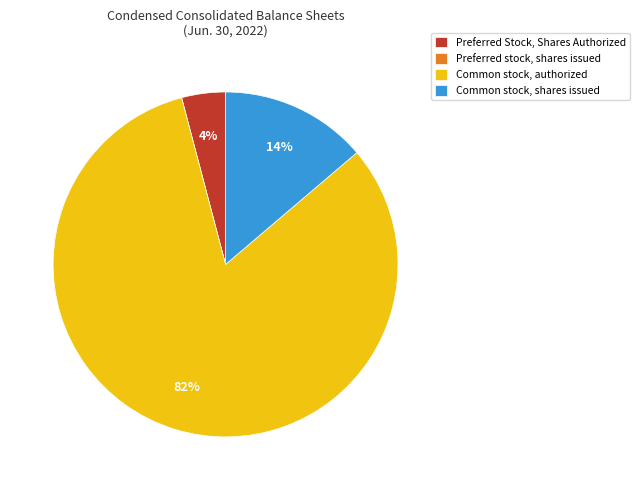

To the nearest percent, what percentage of the pie is Preferred Stock, Shares Authorized?

4%